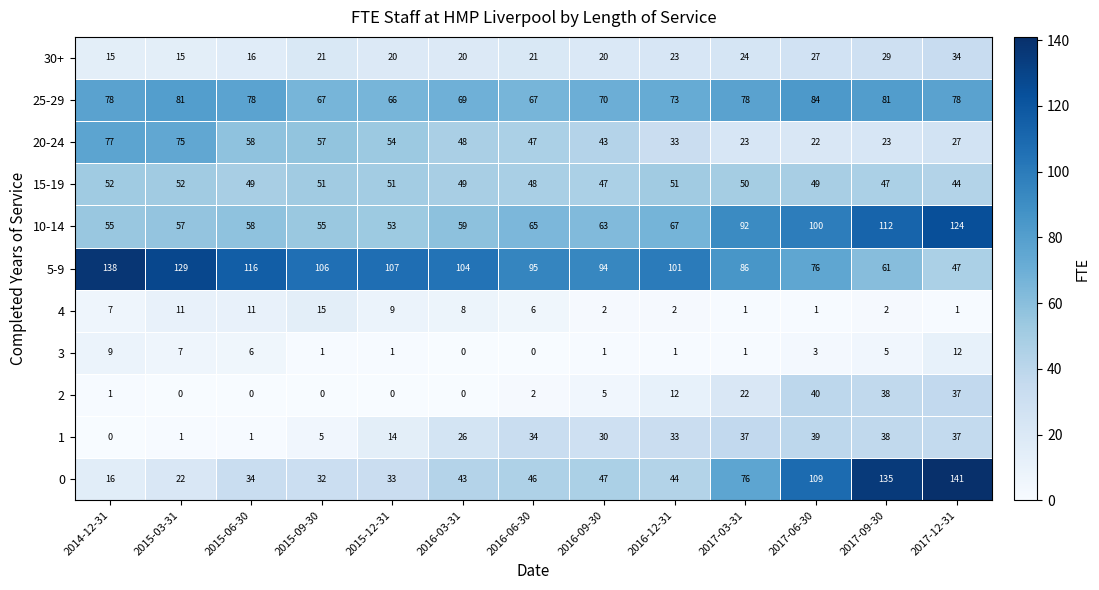

What is the total value across all series at 2017-09-30?

571